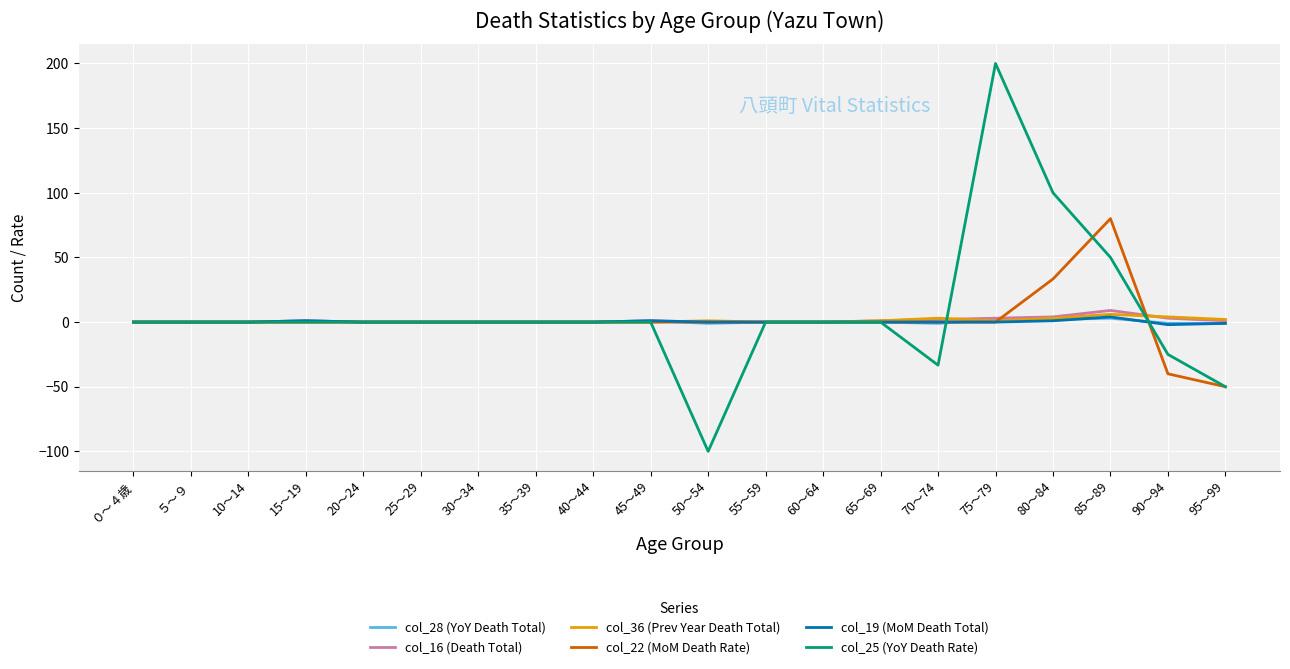

The value of col_36 (Prev Year Death Total) at 30～34 is 0.0. True or false?

True